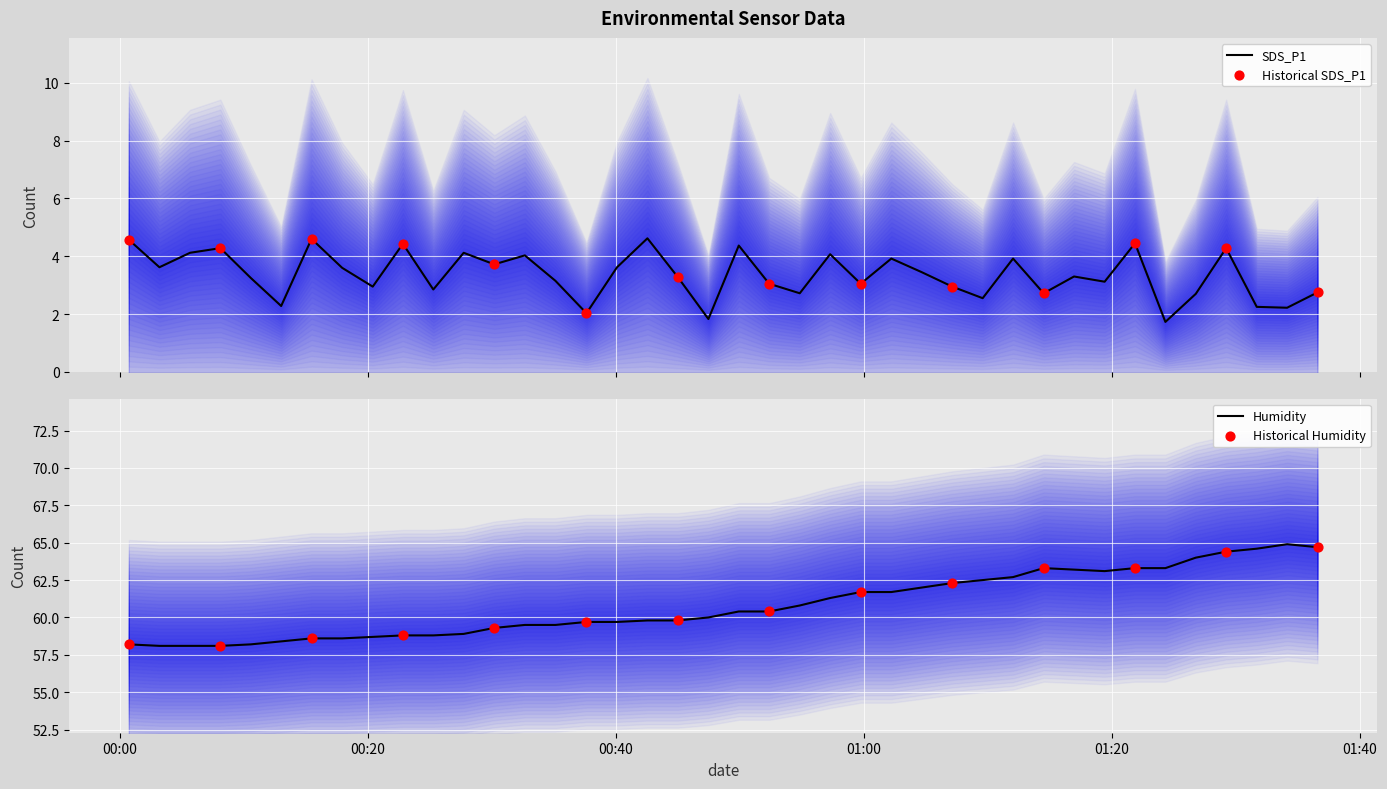

Which series has the largest total across all categories?

Humidity